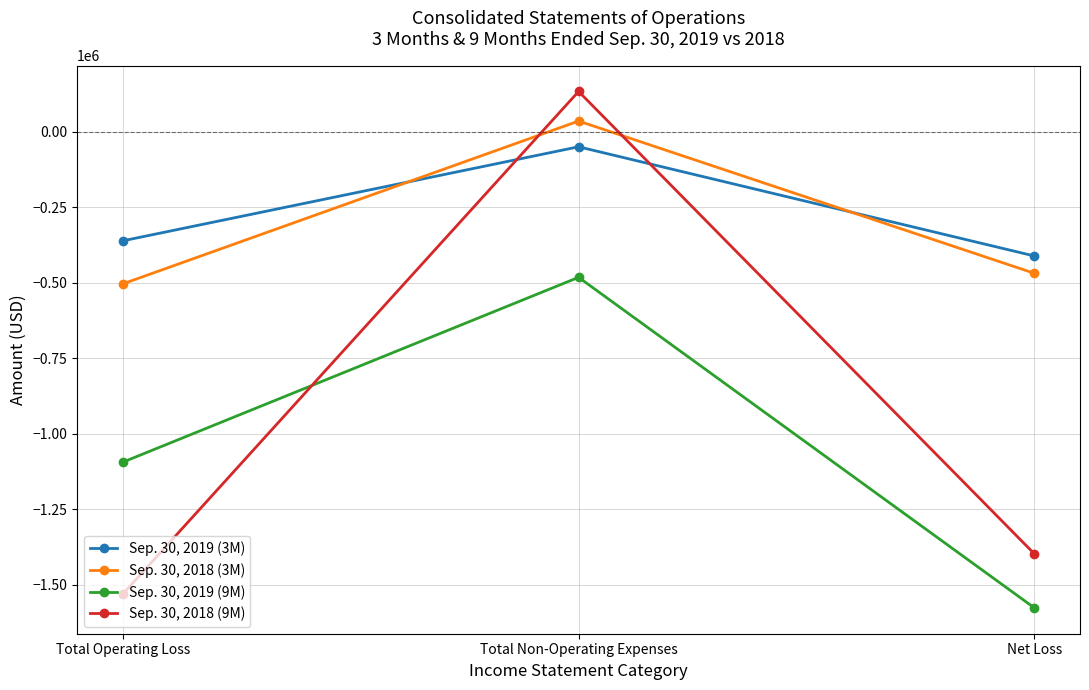

Rank the categories by Sep. 30, 2019 (9M) value from highest to lowest.

Total Non-Operating Expenses, Total Operating Loss, Net Loss